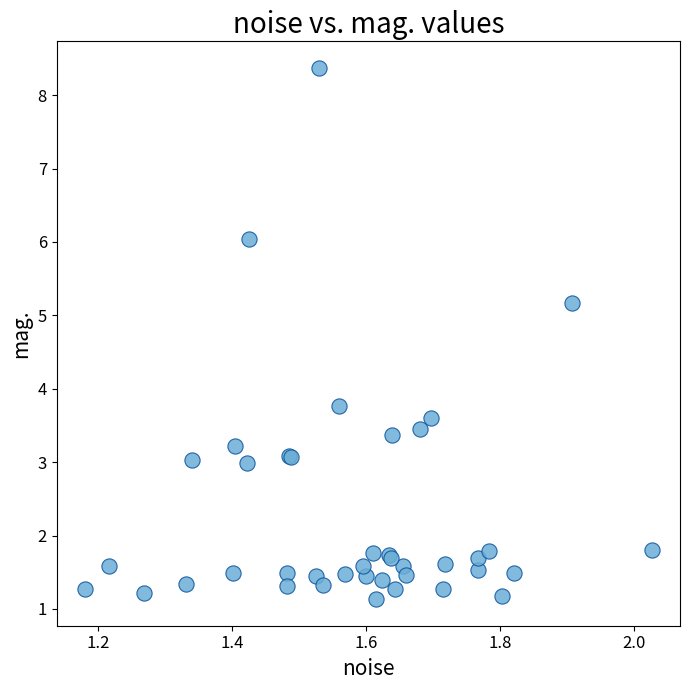

What Y value in the scatter plot is closest to 4?

3.8